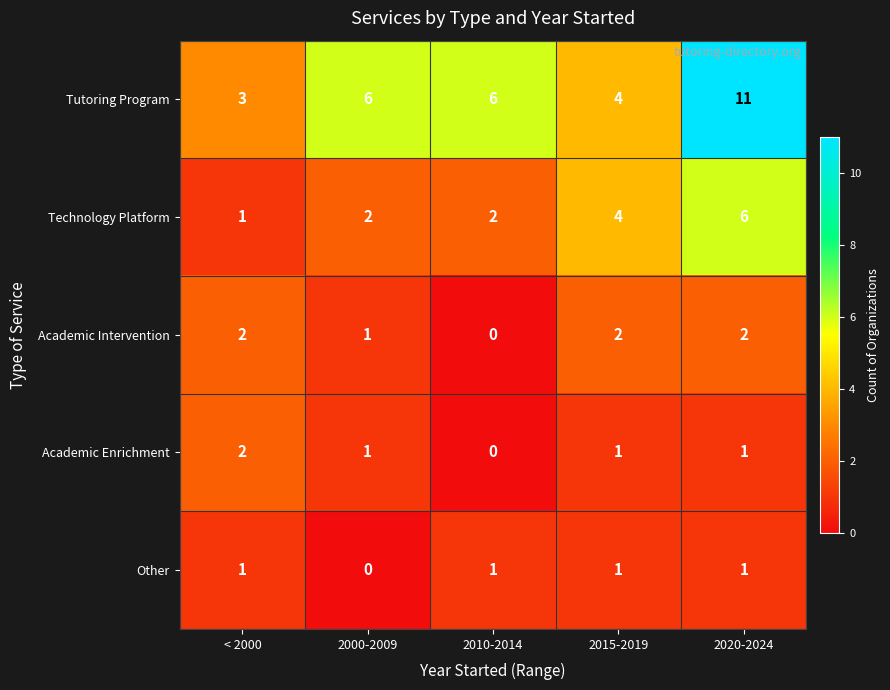

Reading right to left, what are all the values shown in this chart?

Tutoring Program: 2020-2024=11	2015-2019=4	2010-2014=6	2000-2009=6	< 2000=3
Technology Platform: 2020-2024=6	2015-2019=4	2010-2014=2	2000-2009=2	< 2000=1
Academic Intervention: 2020-2024=2	2015-2019=2	2010-2014=0	2000-2009=1	< 2000=2
Academic Enrichment: 2020-2024=1	2015-2019=1	2010-2014=0	2000-2009=1	< 2000=2
Other: 2020-2024=1	2015-2019=1	2010-2014=1	2000-2009=0	< 2000=1